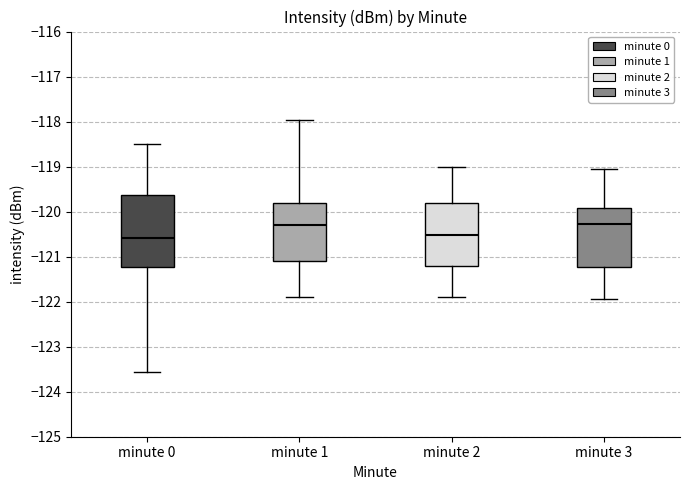

Reading left to right, read every box against the y-axis: the position of its median line, the range the box covers, and the ends of its whiskers. The values are not printed on the chart, so give them approximately, as read against the axis.

minute 0: median -120.6, box -121.2 to -119.6, whiskers -123.6 to -118.5
minute 1: median -120.3, box -121.1 to -119.8, whiskers -121.9 to -118.0
minute 2: median -120.5, box -121.2 to -119.8, whiskers -121.9 to -119.0
minute 3: median -120.3, box -121.2 to -119.9, whiskers -121.9 to -119.1